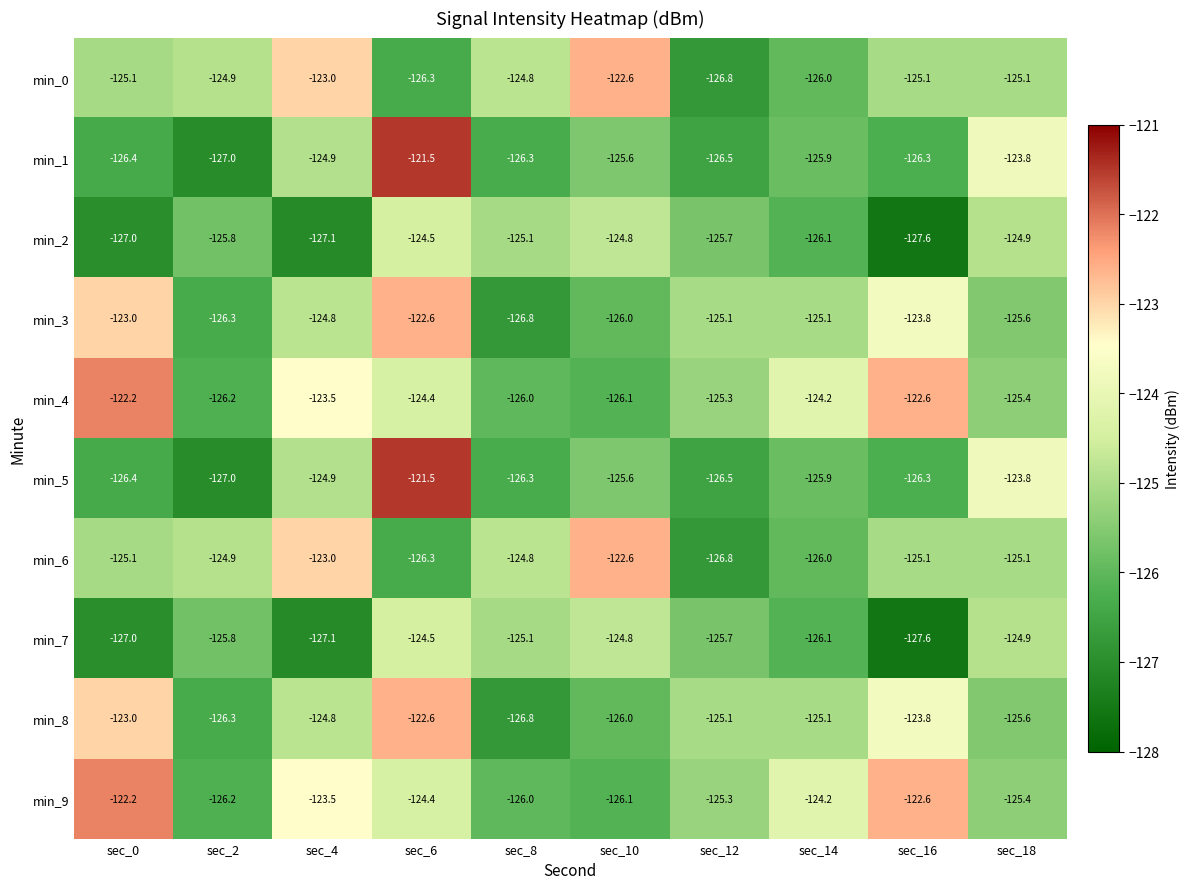

At which label does min_0 reach its peak?

sec_10